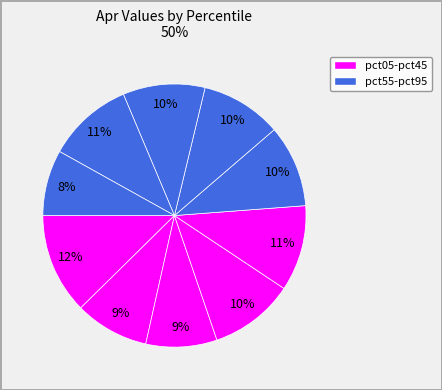

How many segments does this pie chart have?

10